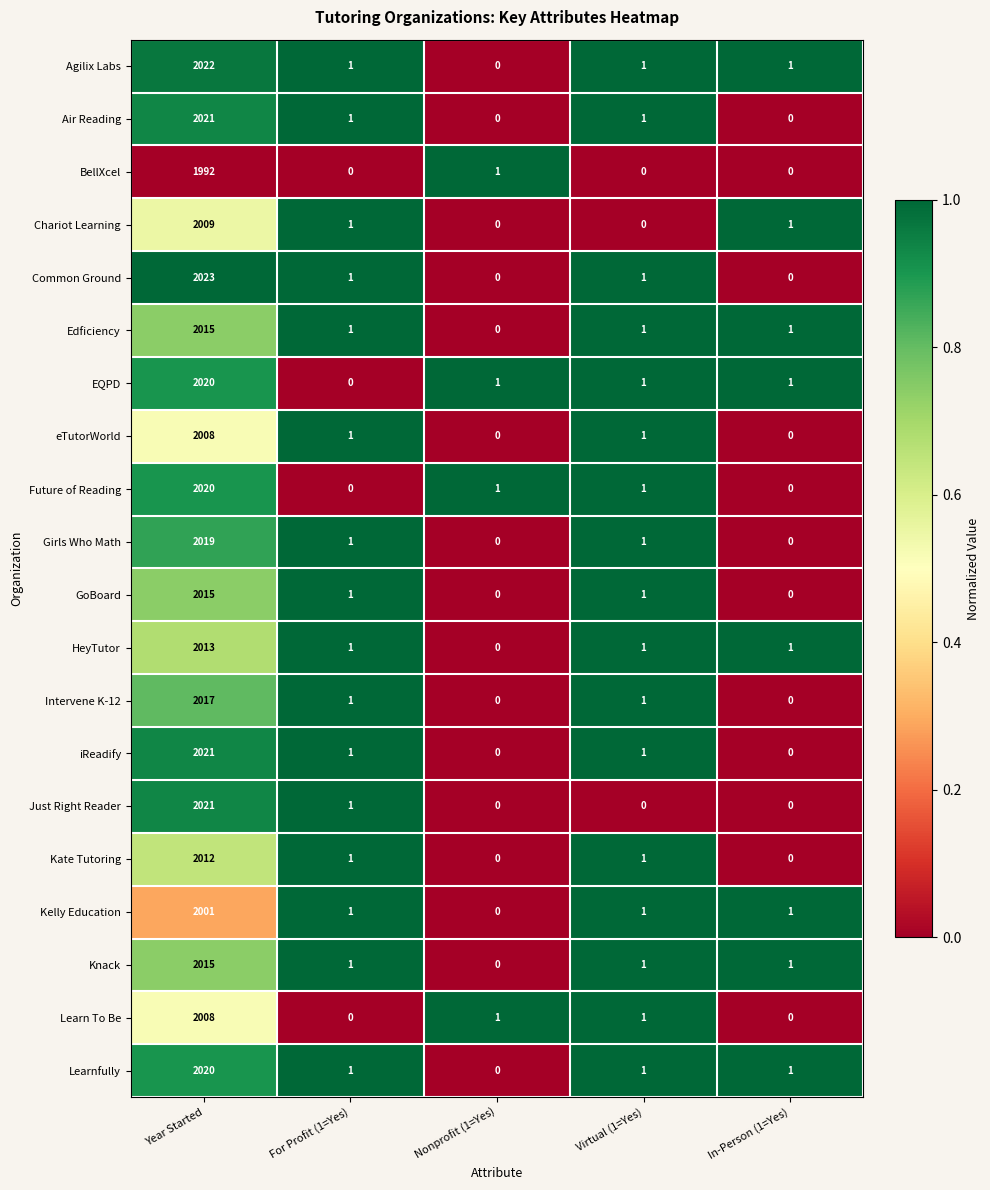

How many series are shown in this chart?

20